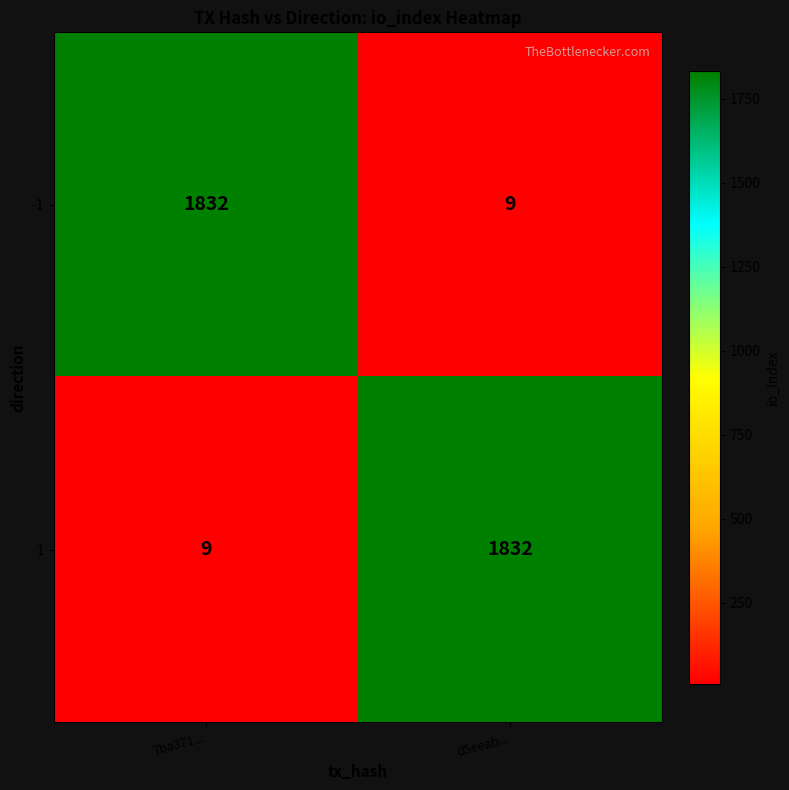

True or false: -1 has a value of 1832 at 7ba371....

True